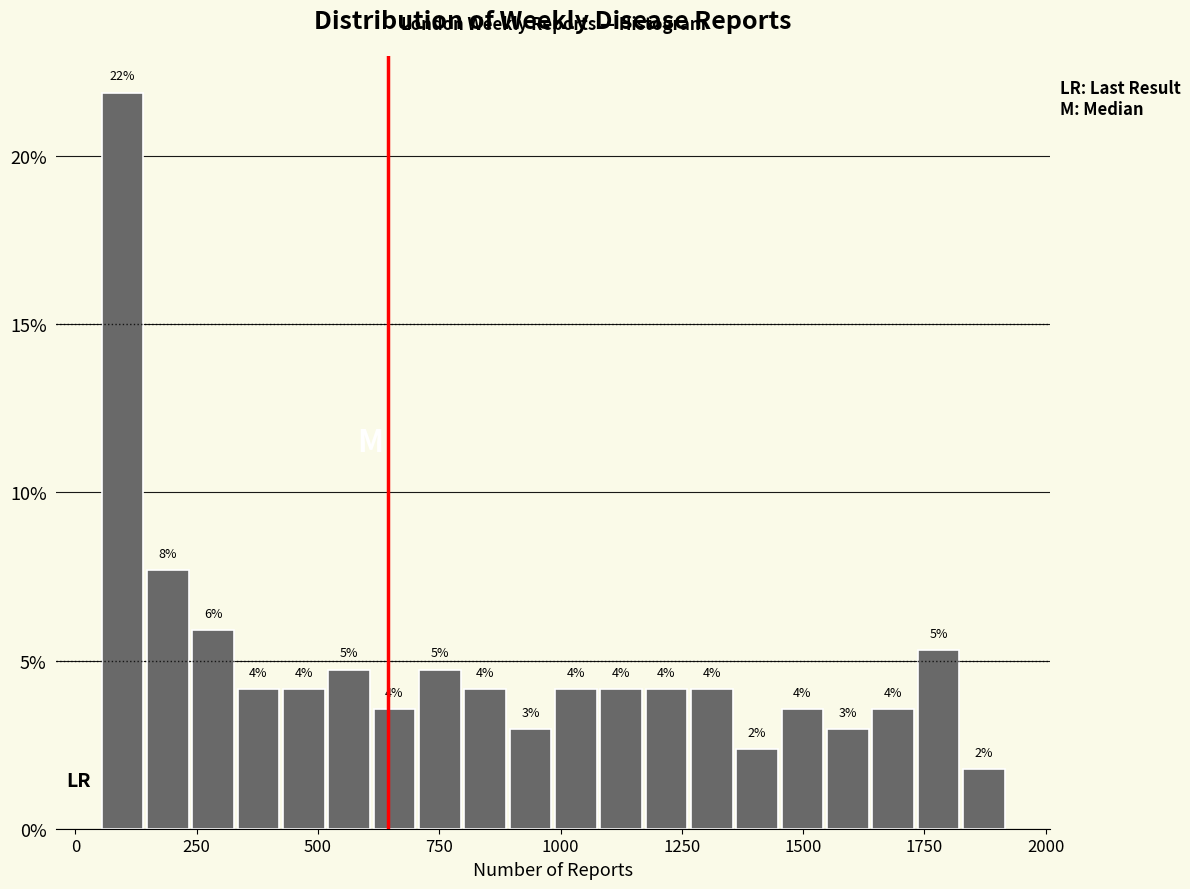

Around what value on the x-axis is the tallest bar? Give the approximate position of its centre, as read against the axis.

100